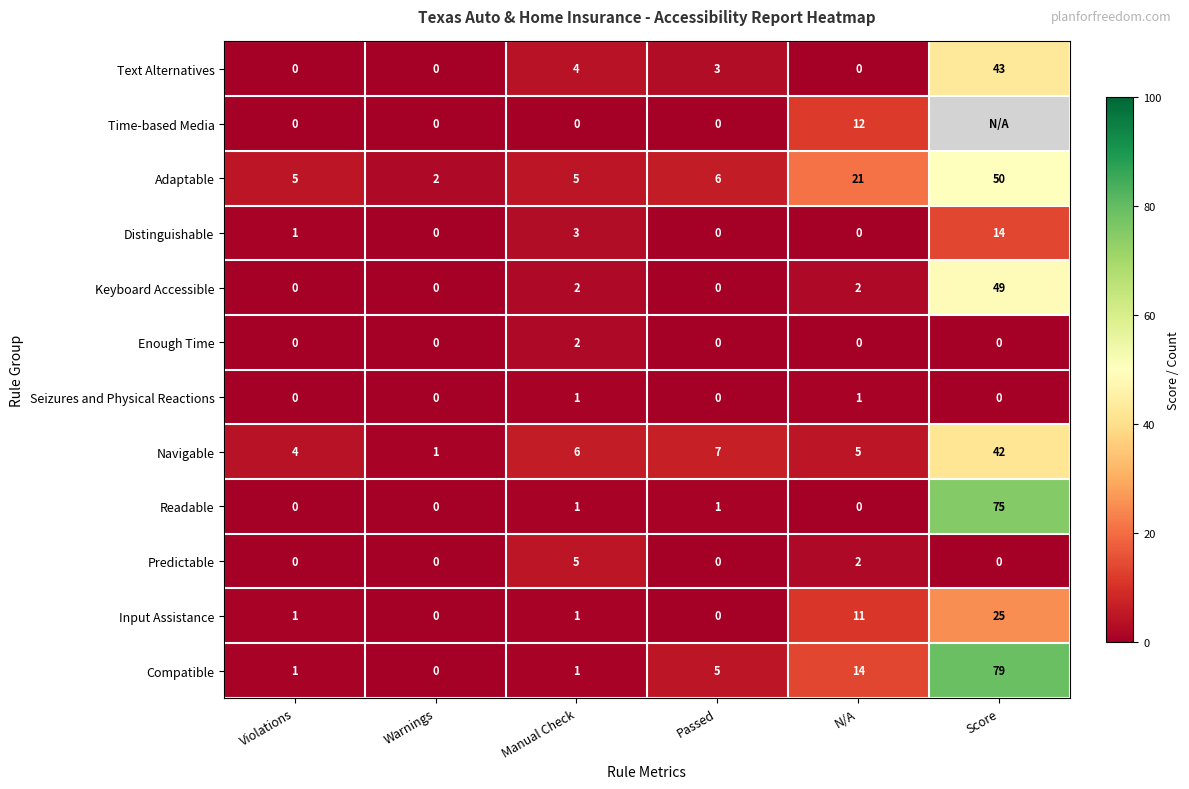

True or false: Readable has a value of 1 at Passed.

True